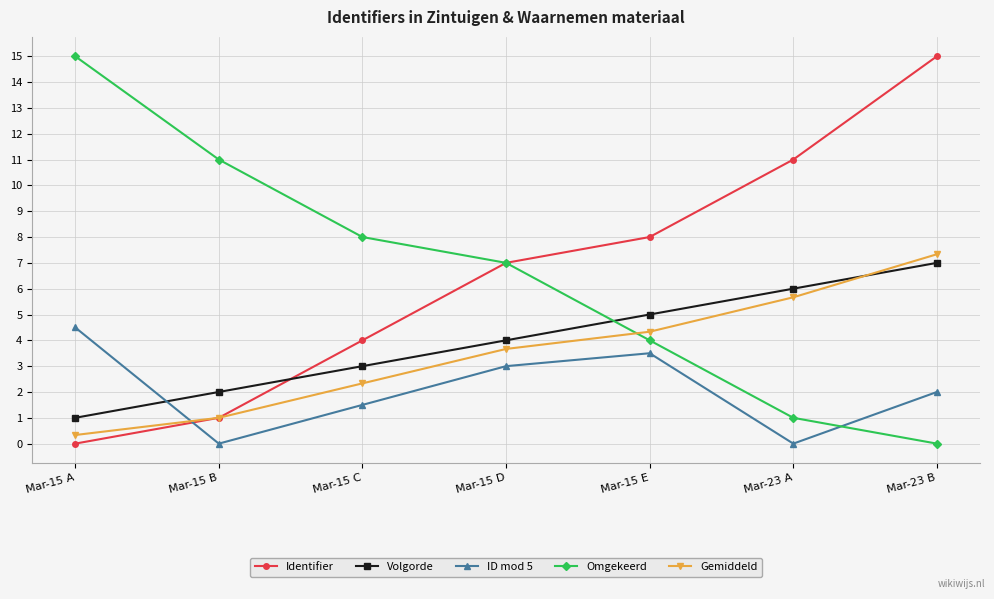

How many data points in Omgekeerd are less than 7?

3